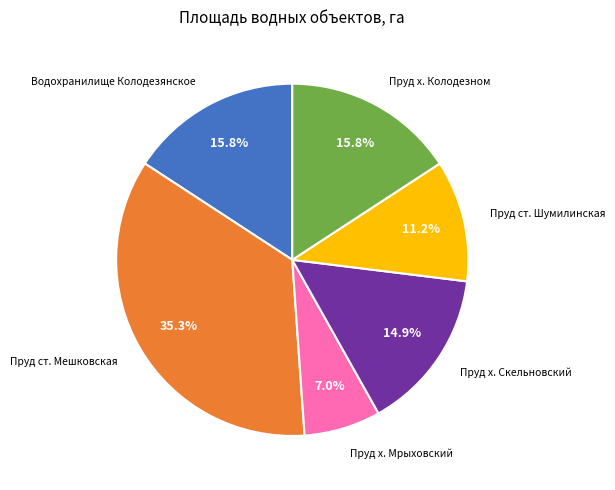

How many slices are in this pie chart?

6